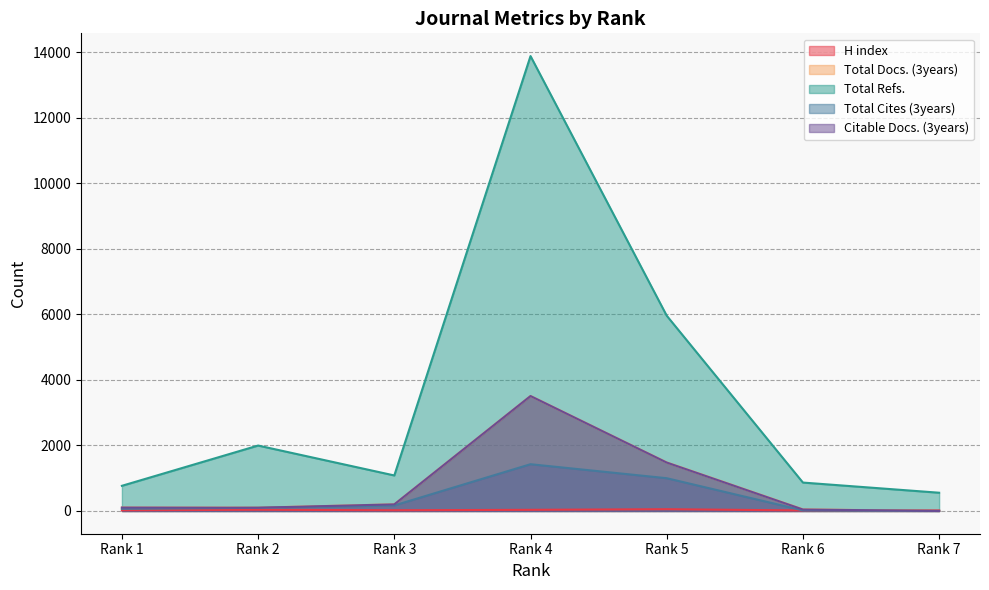

Which series has the widest spread of values?

Total Refs.